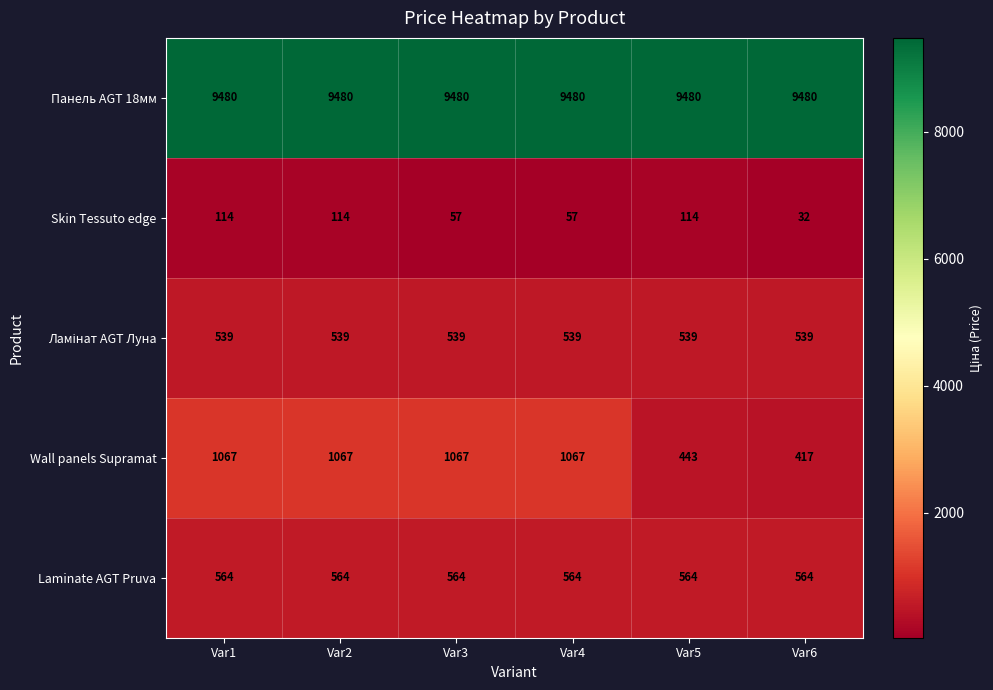

True or false: Skin Tessuto edge has a value of 6 at Var6.

False